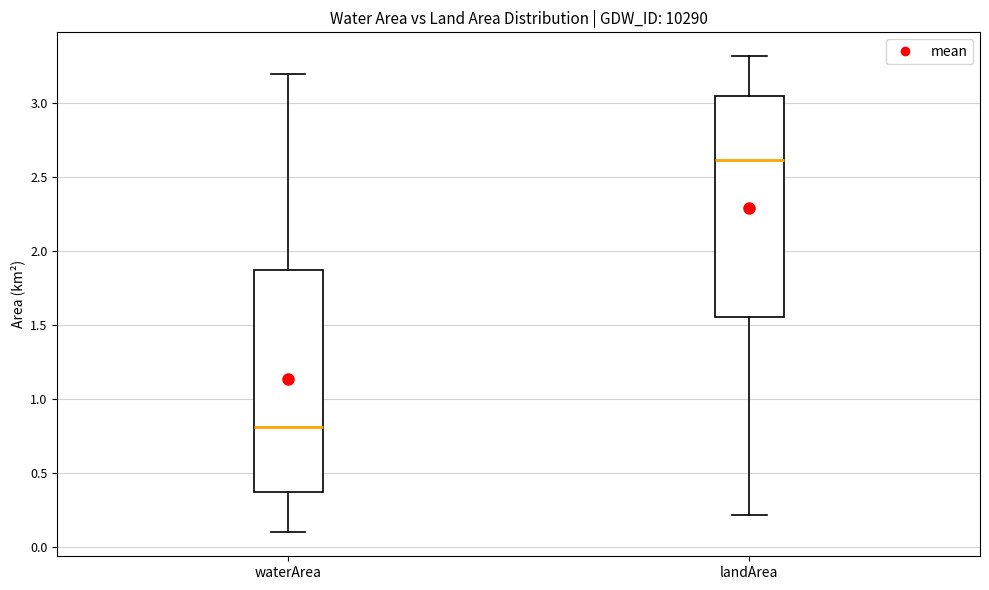

Reading left to right, read every box against the y-axis: the position of its median line, the range the box covers, and the ends of its whiskers. The values are not printed on the chart, so give them approximately, as read against the axis.

waterArea: median 0.80, box 0.40 to 1.85, whiskers 0.10 to 3.20
landArea: median 2.60, box 1.55 to 3.05, whiskers 0.20 to 3.30